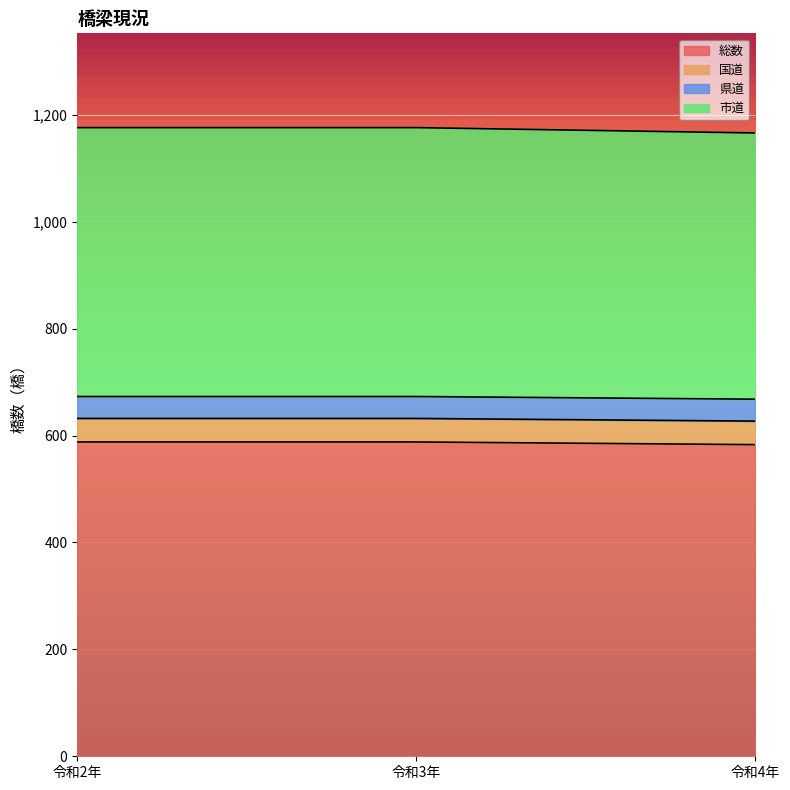

What is the total value across all series at 令和4年?

1166